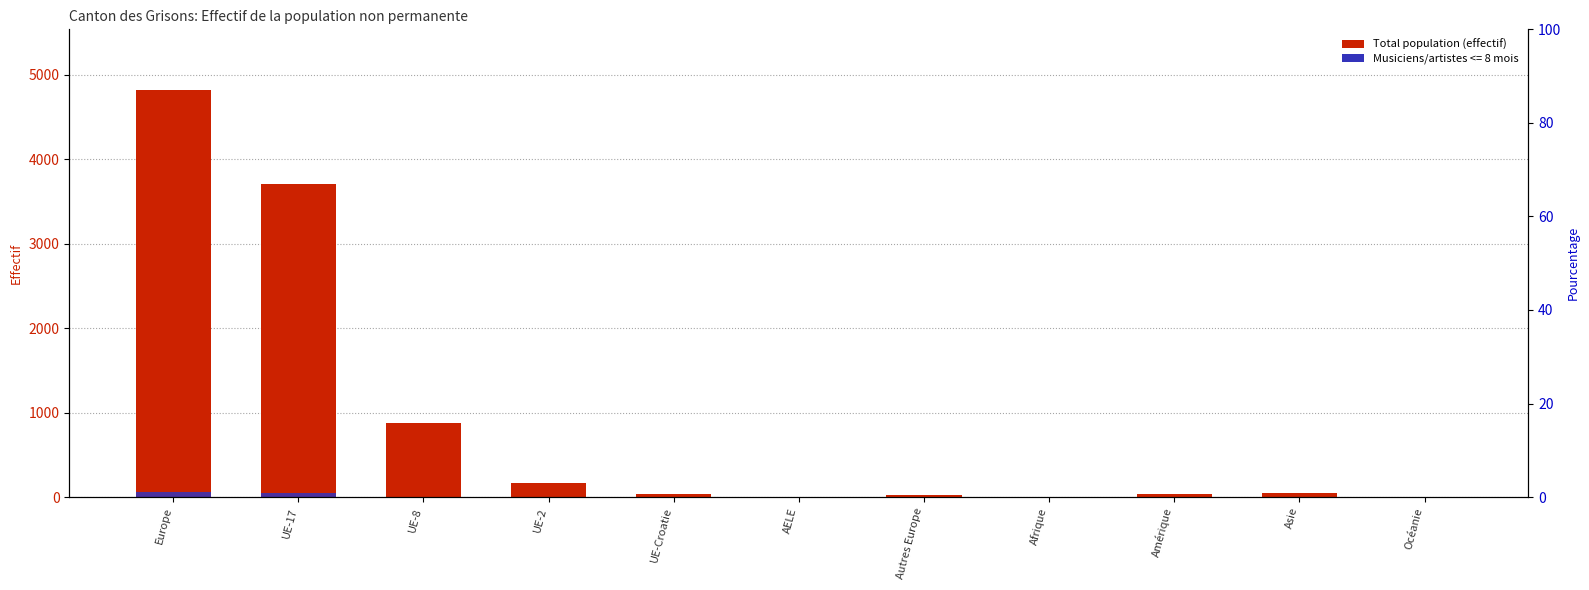

What value does the data have at Autres Europe, to the nearest 10?

30